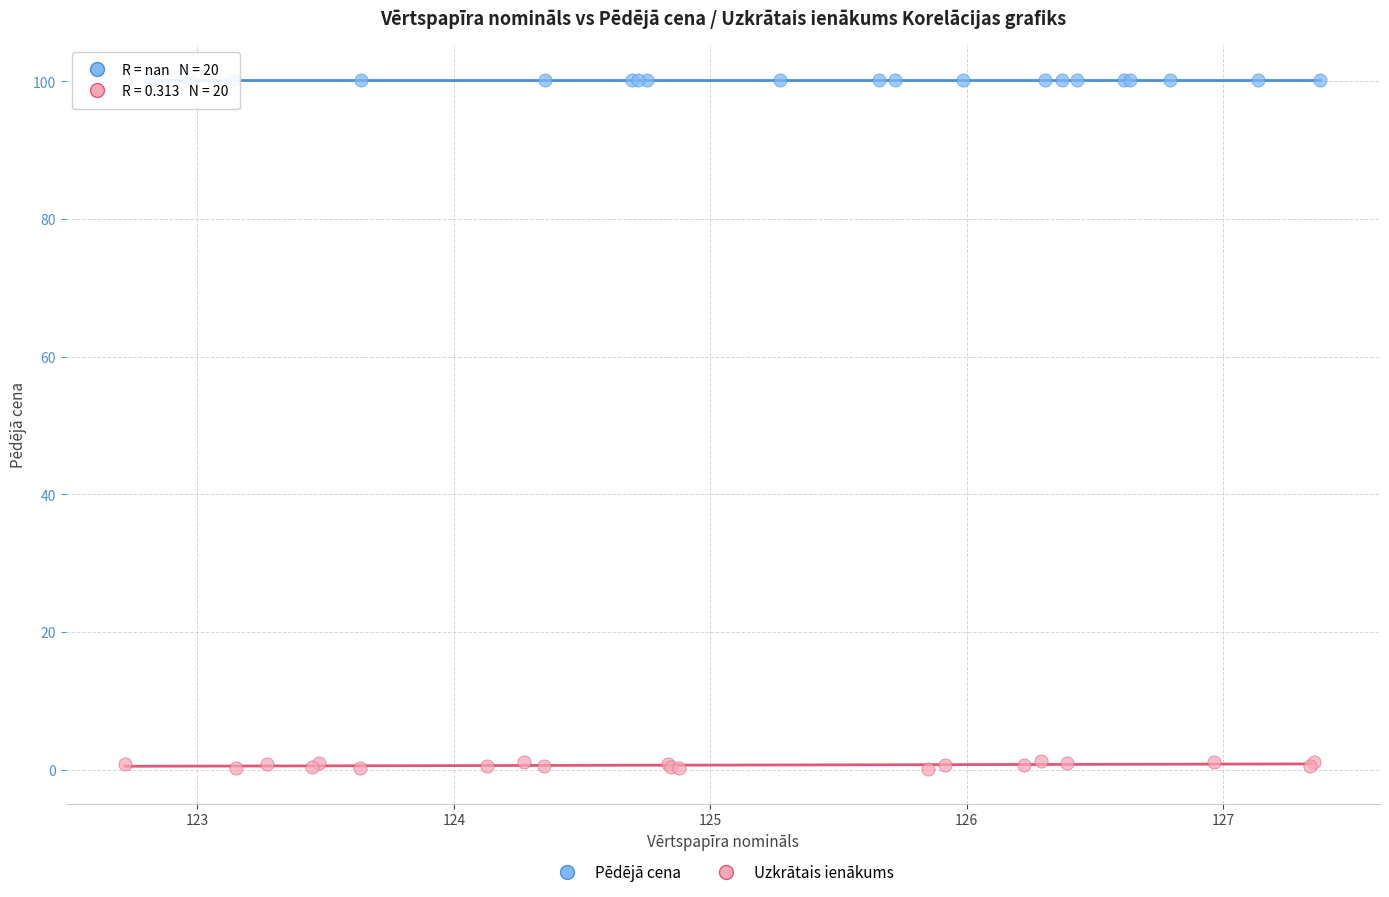

Which series contains the highest Y value?

Pēdējā cena